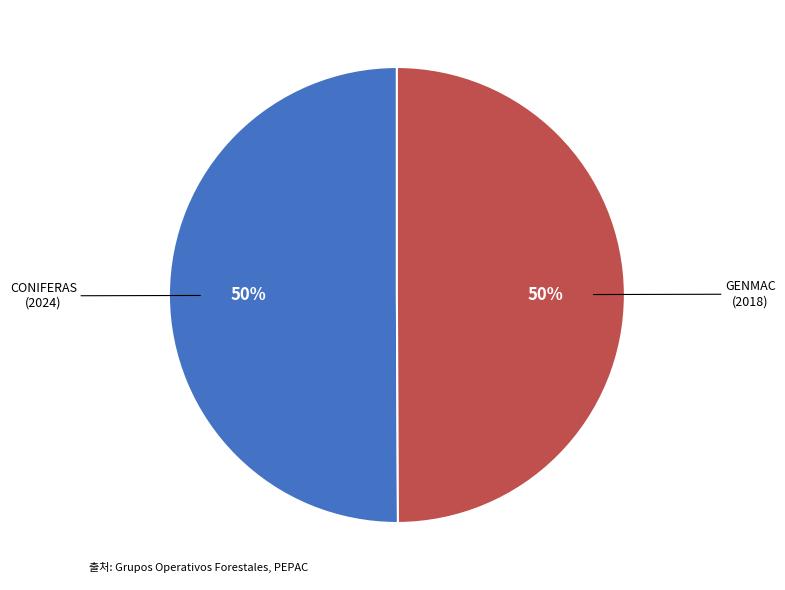

Combined, do GENMAC (2018) and CONIFERAS (2024) account for over 50%?

Yes